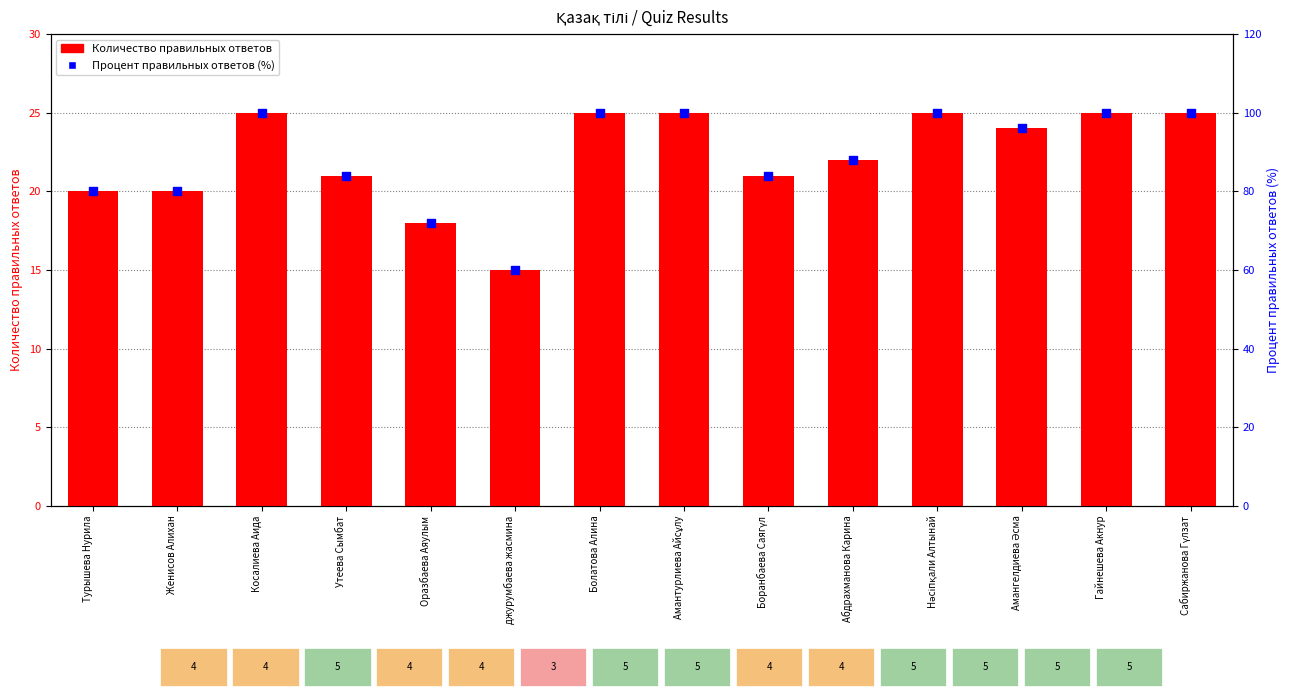

Which series reaches the maximum Y coordinate?

Процент правильных ответов (%)